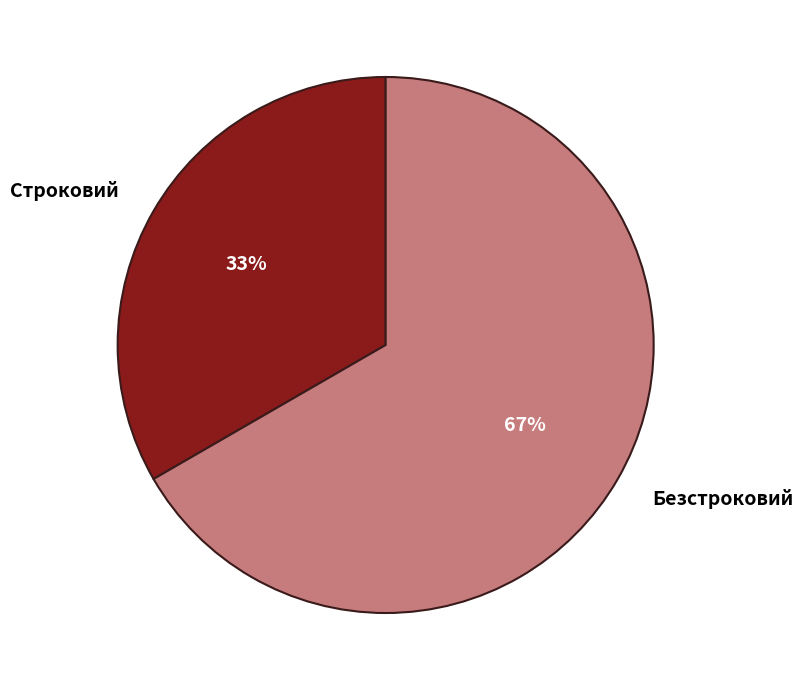

Combined, do Строковий and Безстроковий account for over 50%?

Yes